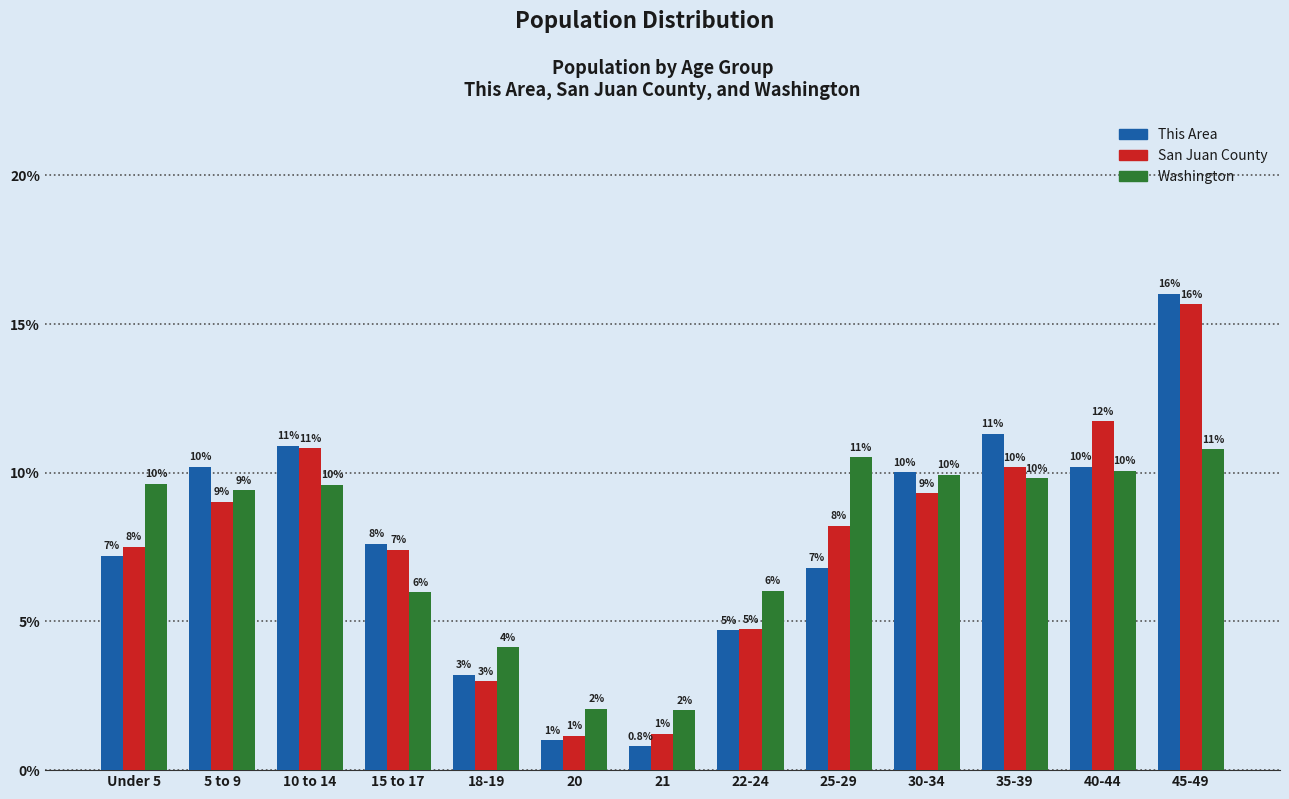

List the series in order of their peak value, lowest first.

Washington, San Juan County, This Area